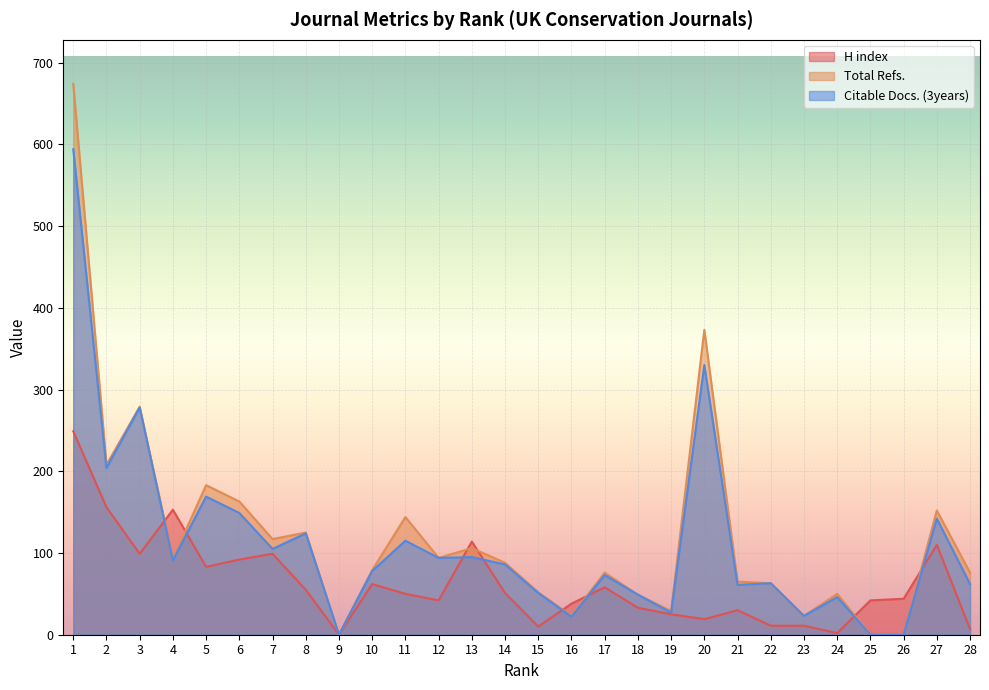

At which category is the sum across all series the highest?

1